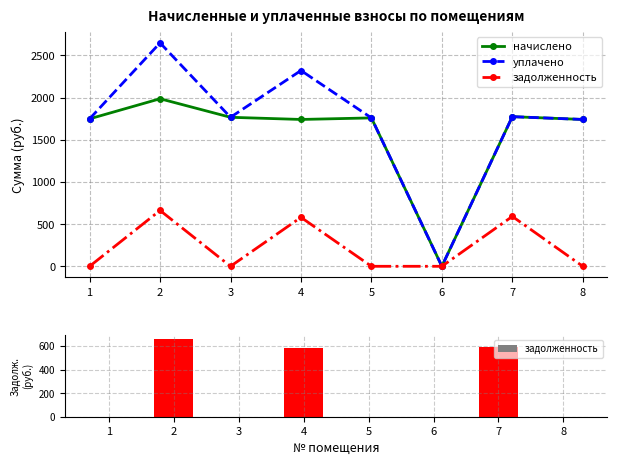

Which category has the lowest value across all series?

6